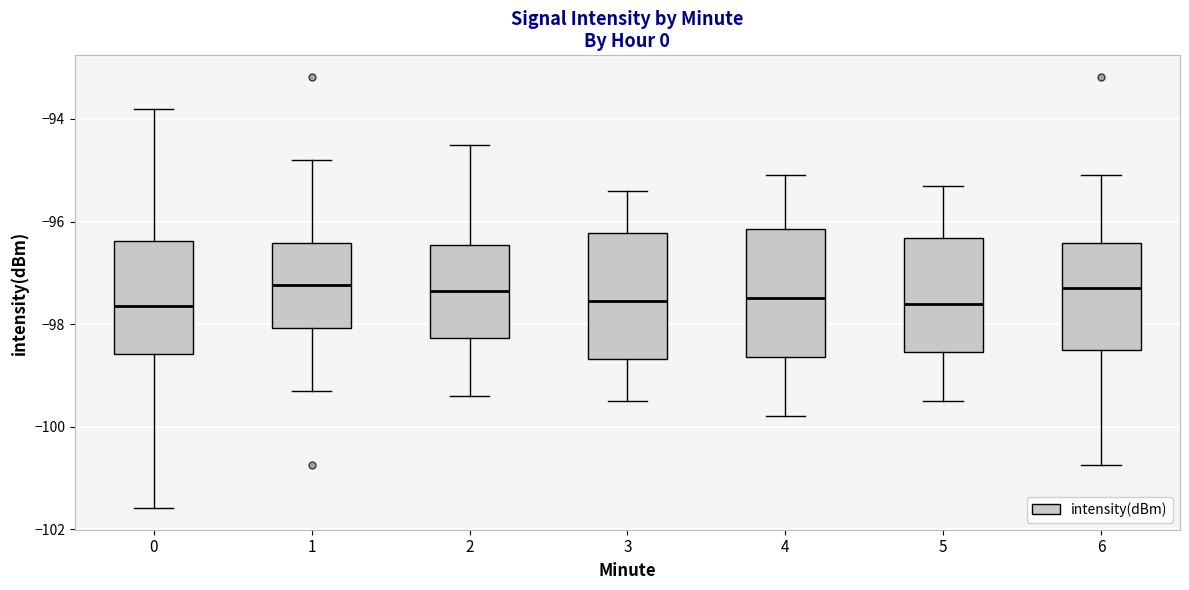

Where does the median line of the box at x = 0 sit on the y-axis? The values are not printed on the chart, so give them approximately, as read against the axis.

-97.6